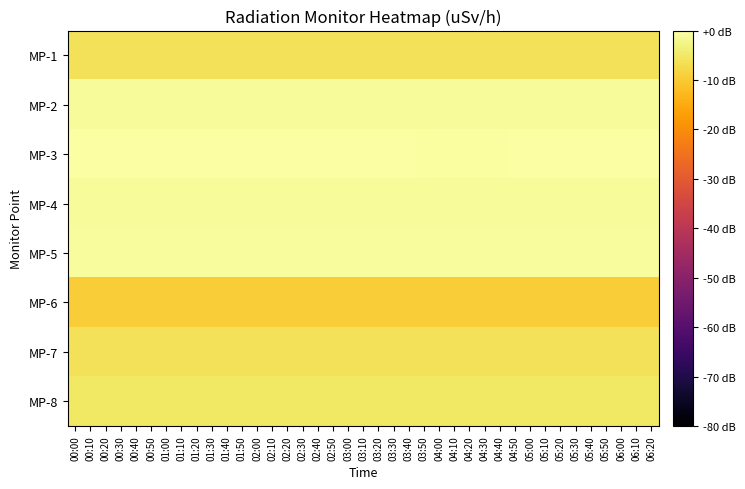

Reading left to right, list all the values displayed in this chart.

MP-1: 00:00=-6.2	00:10=-6.2	00:20=-6.2	00:30=-6.2	00:40=-6.2	00:50=-6.2	01:00=-6.2	01:10=-6.2	01:20=-6.2	01:30=-6.2	01:40=-6.2	01:50=-6.2	02:00=-6.2	02:10=-6.2	02:20=-6.2	02:30=-6.2	02:40=-6.2	02:50=-6.2	03:00=-6.2	03:10=-6.2	03:20=-6.2	03:30=-6.2	03:40=-6.2	03:50=-6.2	04:00=-6.2	04:10=-6.2	04:20=-6.2	04:30=-6.2	04:40=-6.2	04:50=-6.2	05:00=-6.2	05:10=-6.2	05:20=-6.2	05:30=-6.2	05:40=-6.2	05:50=-6.2	06:00=-6.2	06:10=-6.2	06:20=-6.2
MP-2: 00:00=-1.0	00:10=-1.0	00:20=-1.0	00:30=-1.0	00:40=-1.0	00:50=-1.0	01:00=-1.0	01:10=-1.0	01:20=-1.0	01:30=-1.0	01:40=-1.0	01:50=-1.0	02:00=-1.0	02:10=-1.0	02:20=-1.0	02:30=-1.0	02:40=-1.0	02:50=-1.0	03:00=-1.0	03:10=-1.0	03:20=-1.0	03:30=-1.0	03:40=-1.2	03:50=-1.2	04:00=-1.2	04:10=-1.2	04:20=-1.2	04:30=-1.2	04:40=-1.2	04:50=-1.2	05:00=-1.2	05:10=-1.2	05:20=-1.2	05:30=-1.2	05:40=-1.2	05:50=-1.2	06:00=-1.2	06:10=-1.2	06:20=-1.2
MP-3: 00:00=0.0	00:10=0.0	00:20=0.0	00:30=0.0	00:40=0.0	00:50=0.0	01:00=0.0	01:10=0.0	01:20=0.0	01:30=0.0	01:40=0.0	01:50=0.0	02:00=0.0	02:10=0.0	02:20=0.0	02:30=-0.2	02:40=-0.2	02:50=0.0	03:00=-0.2	03:10=-0.2	03:20=-0.2	03:30=-0.2	03:40=-0.2	03:50=-0.4	04:00=-0.4	04:10=-0.4	04:20=-0.4	04:30=-0.4	04:40=-0.4	04:50=-0.2	05:00=-0.2	05:10=-0.2	05:20=-0.2	05:30=-0.2	05:40=-0.2	05:50=-0.2	06:00=-0.2	06:10=-0.2	06:20=-0.2
MP-4: 00:00=-1.0	00:10=-1.0	00:20=-1.0	00:30=-1.0	00:40=-1.0	00:50=-1.0	01:00=-1.0	01:10=-1.0	01:20=-1.0	01:30=-1.0	01:40=-1.0	01:50=-1.0	02:00=-1.0	02:10=-1.0	02:20=-1.0	02:30=-1.0	02:40=-1.0	02:50=-1.0	03:00=-1.0	03:10=-1.0	03:20=-1.2	03:30=-1.2	03:40=-1.2	03:50=-1.2	04:00=-1.2	04:10=-1.2	04:20=-1.2	04:30=-1.2	04:40=-1.2	04:50=-1.2	05:00=-1.2	05:10=-1.2	05:20=-1.2	05:30=-1.2	05:40=-1.2	05:50=-1.2	06:00=-1.2	06:10=-1.2	06:20=-1.2
MP-5: 00:00=-0.8	00:10=-0.8	00:20=-0.8	00:30=-0.8	00:40=-0.8	00:50=-0.8	01:00=-0.8	01:10=-0.8	01:20=-0.8	01:30=-0.8	01:40=-0.8	01:50=-0.8	02:00=-0.8	02:10=-0.8	02:20=-0.8	02:30=-0.8	02:40=-0.8	02:50=-0.8	03:00=-0.8	03:10=-0.8	03:20=-0.8	03:30=-0.8	03:40=-0.8	03:50=-0.8	04:00=-0.8	04:10=-0.8	04:20=-0.8	04:30=-0.8	04:40=-0.8	04:50=-0.8	05:00=-0.8	05:10=-0.8	05:20=-0.8	05:30=-0.8	05:40=-0.8	05:50=-0.8	06:00=-0.8	06:10=-0.8	06:20=-0.8
MP-6: 00:00=-9.5	00:10=-9.5	00:20=-9.5	00:30=-9.5	00:40=-9.5	00:50=-9.5	01:00=-9.5	01:10=-9.5	01:20=-9.5	01:30=-9.5	01:40=-9.5	01:50=-9.5	02:00=-9.5	02:10=-9.5	02:20=-9.5	02:30=-9.5	02:40=-9.5	02:50=-9.5	03:00=-9.5	03:10=-9.5	03:20=-9.5	03:30=-9.5	03:40=-9.5	03:50=-9.5	04:00=-9.5	04:10=-9.5	04:20=-9.5	04:30=-9.5	04:40=-9.5	04:50=-9.5	05:00=-9.5	05:10=-9.5	05:20=-9.5	05:30=-9.5	05:40=-9.5	05:50=-9.5	06:00=-9.5	06:10=-9.5	06:20=-9.5
MP-7: 00:00=-6.2	00:10=-6.2	00:20=-6.2	00:30=-6.2	00:40=-6.2	00:50=-6.2	01:00=-6.2	01:10=-6.2	01:20=-6.2	01:30=-6.2	01:40=-6.2	01:50=-6.2	02:00=-6.2	02:10=-6.2	02:20=-6.2	02:30=-6.2	02:40=-6.2	02:50=-6.2	03:00=-6.2	03:10=-6.2	03:20=-6.2	03:30=-6.2	03:40=-6.2	03:50=-6.2	04:00=-6.2	04:10=-6.2	04:20=-6.2	04:30=-6.2	04:40=-6.2	04:50=-6.2	05:00=-6.2	05:10=-6.2	05:20=-6.2	05:30=-6.2	05:40=-6.2	05:50=-6.2	06:00=-6.2	06:10=-6.2	06:20=-6.2
MP-8: 00:00=-5.1	00:10=-5.1	00:20=-5.1	00:30=-5.1	00:40=-5.1	00:50=-5.1	01:00=-5.1	01:10=-5.1	01:20=-5.1	01:30=-5.1	01:40=-5.1	01:50=-5.1	02:00=-5.1	02:10=-5.1	02:20=-5.1	02:30=-5.1	02:40=-5.1	02:50=-5.1	03:00=-5.1	03:10=-5.1	03:20=-5.1	03:30=-5.1	03:40=-5.1	03:50=-5.1	04:00=-5.1	04:10=-5.1	04:20=-5.1	04:30=-5.1	04:40=-5.1	04:50=-5.1	05:00=-5.1	05:10=-5.1	05:20=-5.1	05:30=-5.1	05:40=-5.1	05:50=-5.1	06:00=-5.1	06:10=-5.1	06:20=-5.1